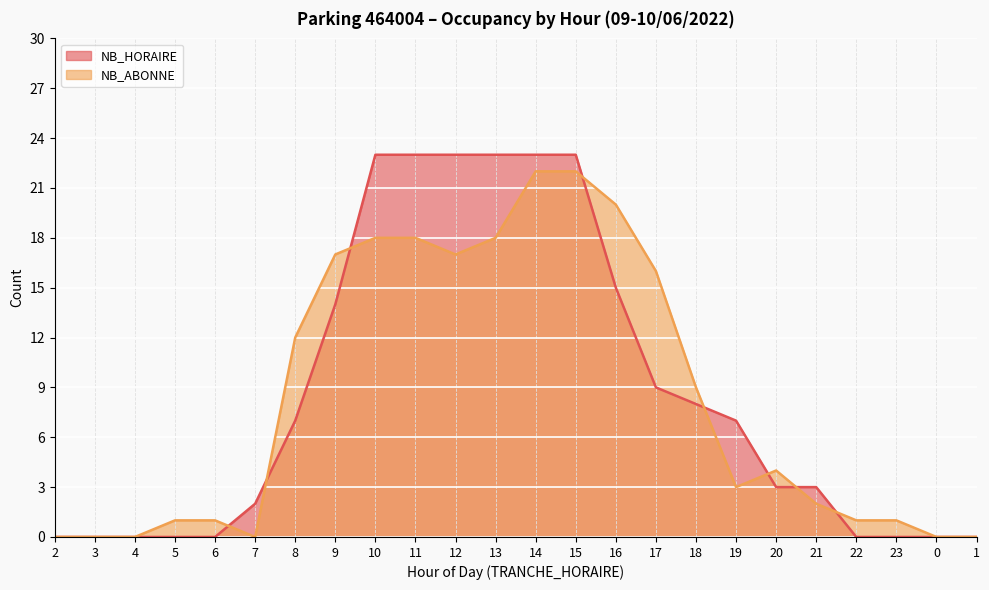

At which label does NB_ABONNE reach its minimum?

2